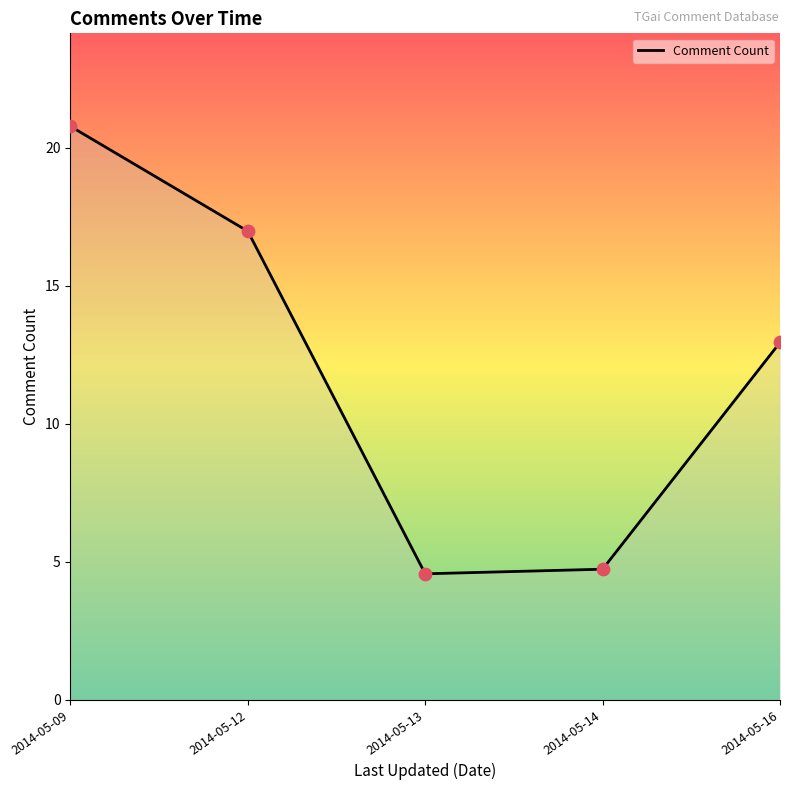

What is the ratio of the value at 2014-05-13 to the value at 2014-05-12?

0.3